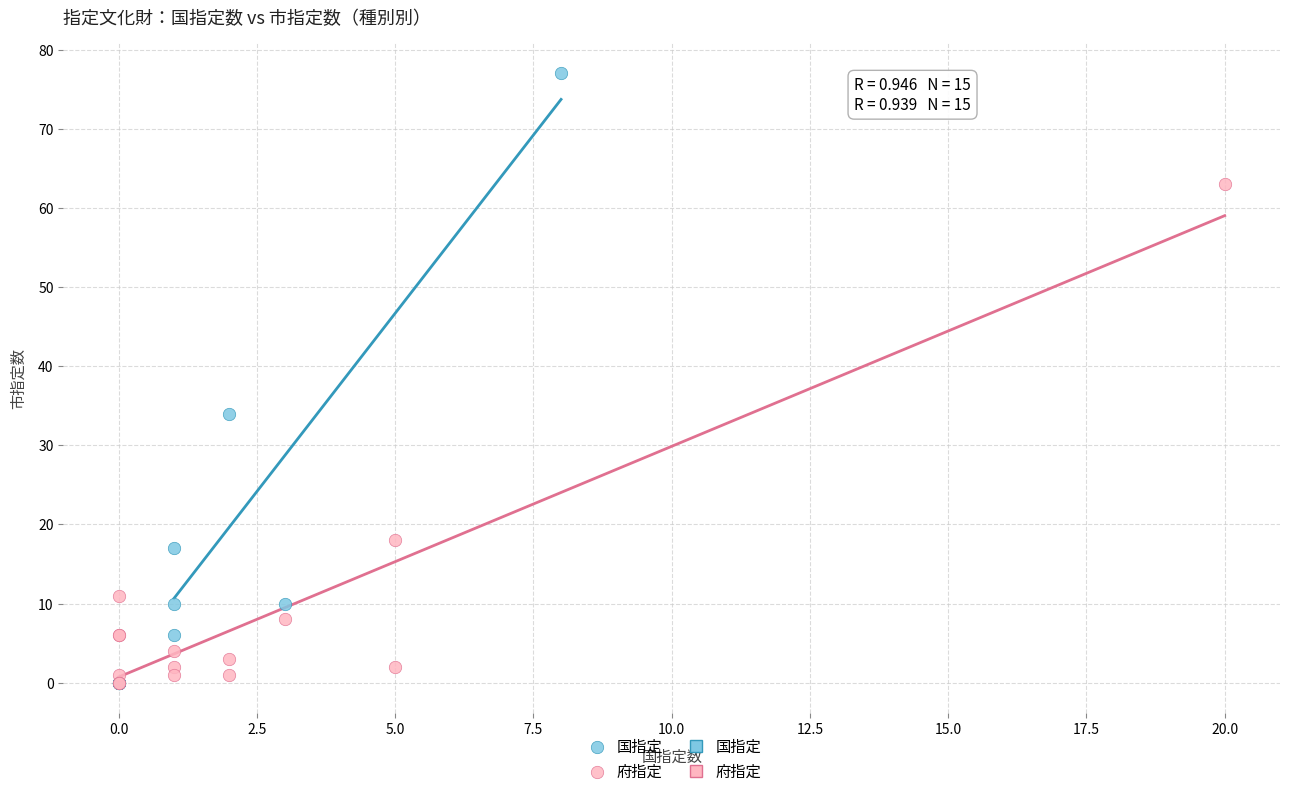

Which series contains the highest Y value?

国指定